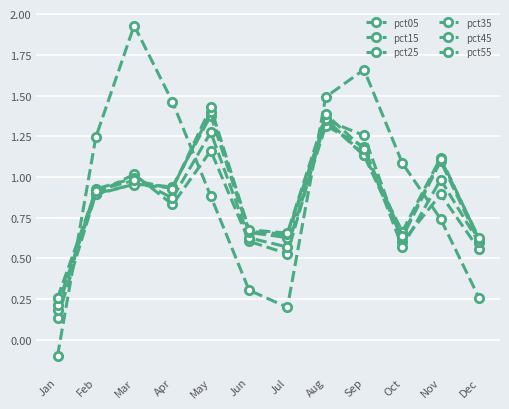

How many interior local valleys does the pct55 series have?

3